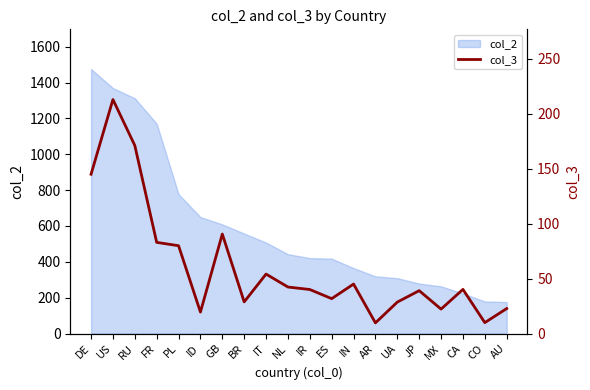

What is the maximum value shown in the chart?

213.0